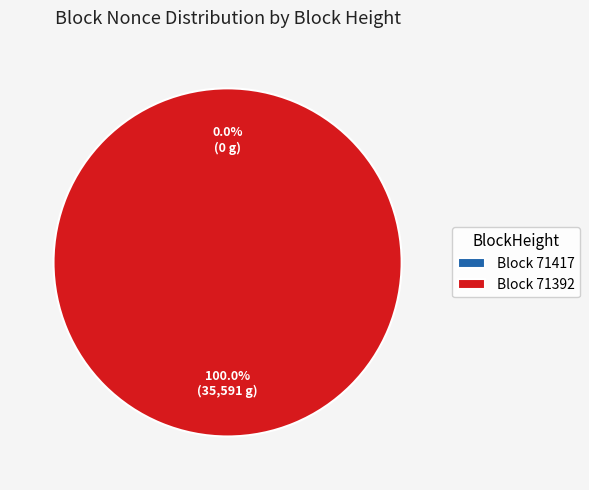

Rank the categories by value from highest to lowest.

71392, 71417